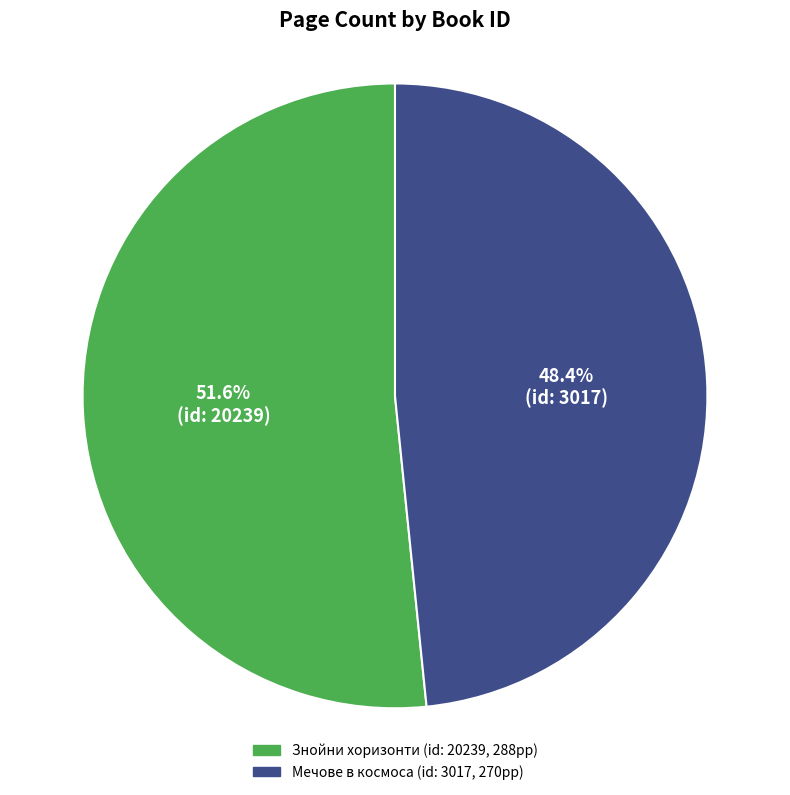

Does any single category account for the majority?

Yes